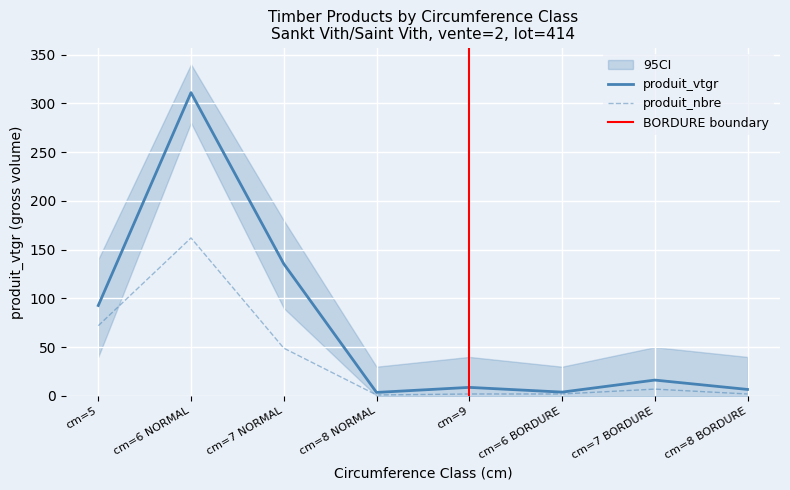

Which series has the widest spread of values?

produit_vtgr